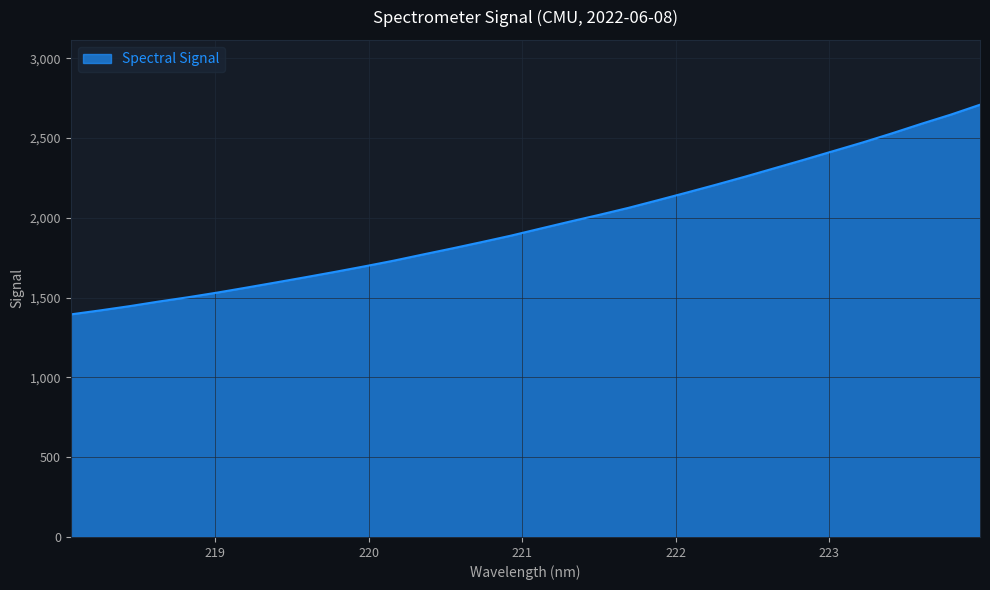

What is the difference between the maximum and minimum values?

1314.0